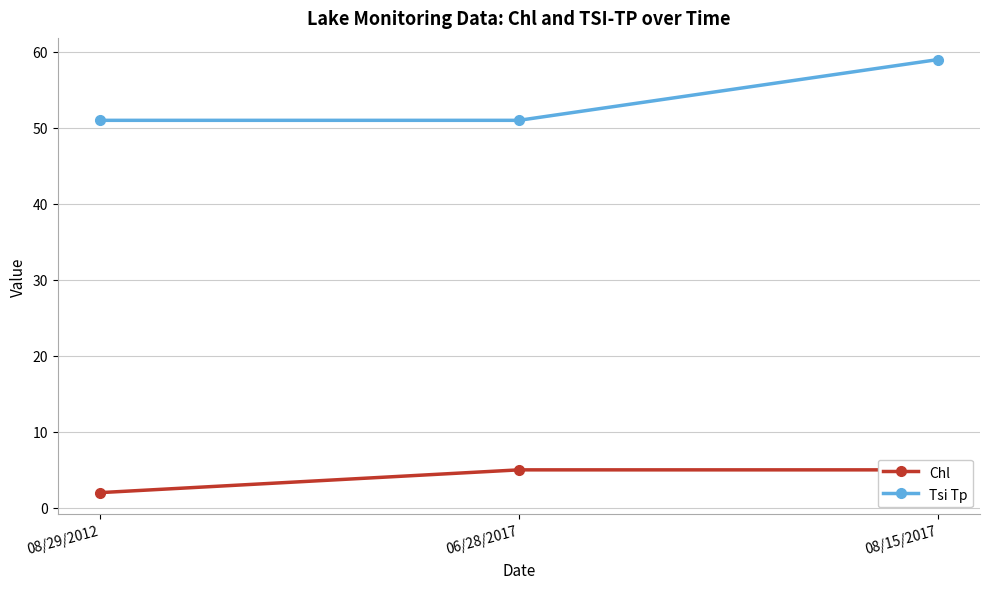

What is the minimum value shown in the chart?

2